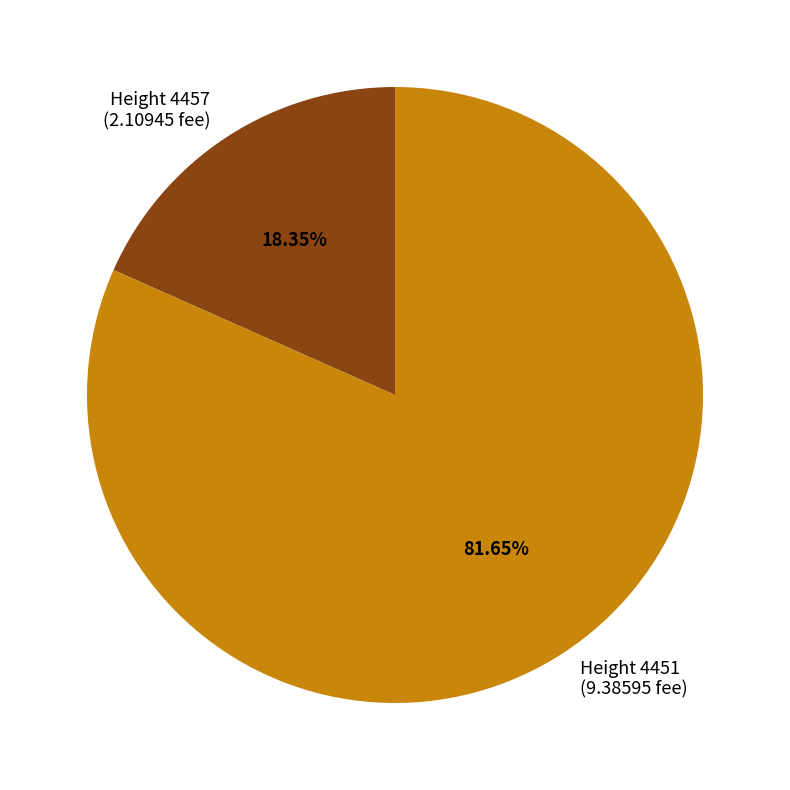

Does any single category account for the majority?

Yes